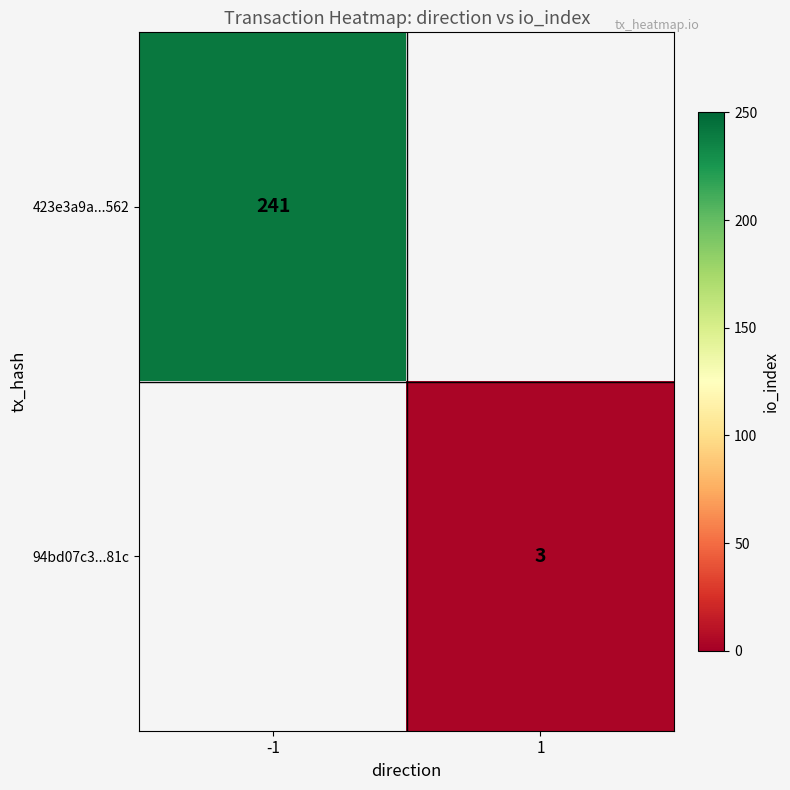

What is the smallest value displayed?

3.0